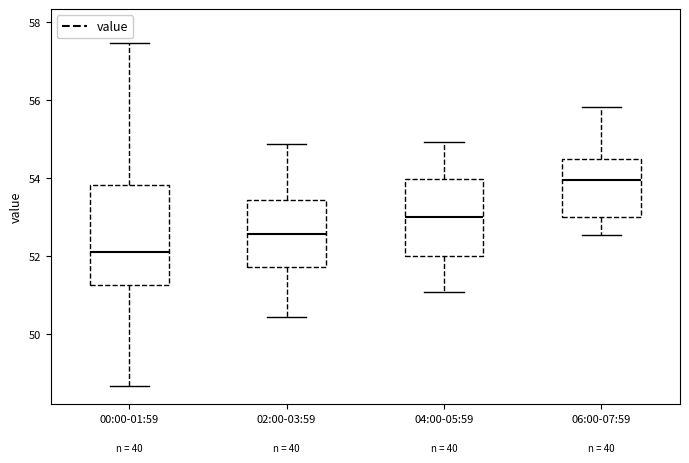

Reading left to right, transcribe this box plot: for each box, give where its median line is, the range the box spans, and where its two whiskers end, as read against the y-axis. The values are not printed on the chart, so give them approximately, as read against the axis.

00:00-01:59: median 52.2, box 51.2 to 53.8, whiskers 48.6 to 57.4
02:00-03:59: median 52.6, box 51.8 to 53.4, whiskers 50.4 to 54.8
04:00-05:59: median 53.0, box 52.0 to 54.0, whiskers 51.0 to 55.0
06:00-07:59: median 54.0, box 53.0 to 54.4, whiskers 52.6 to 55.8